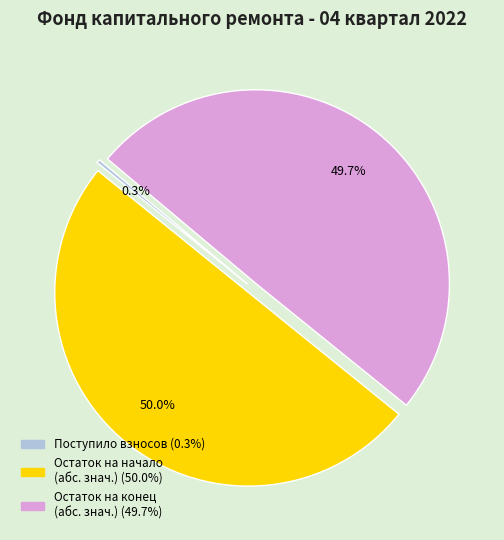

How many slices are in this pie chart?

3